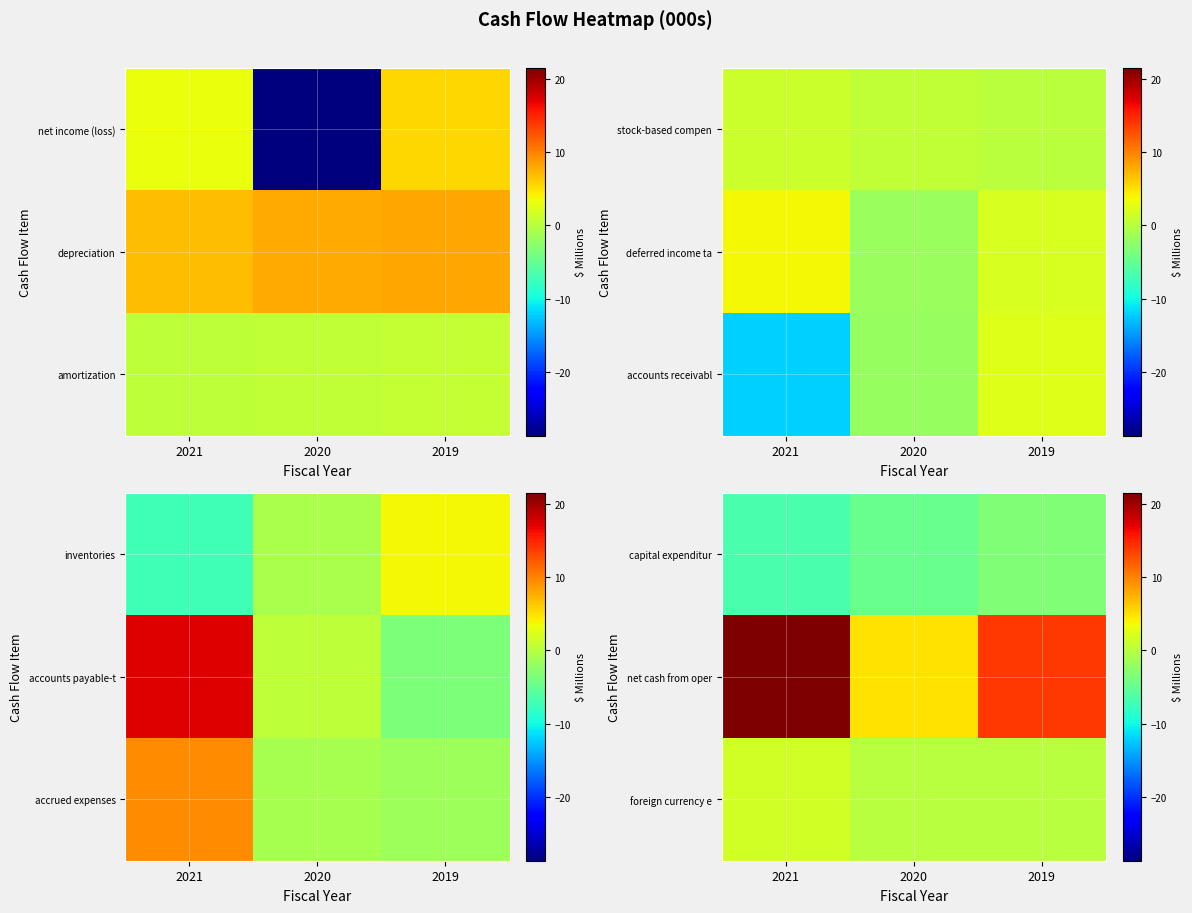

What is the sum of all foreign currency e values?

1.6